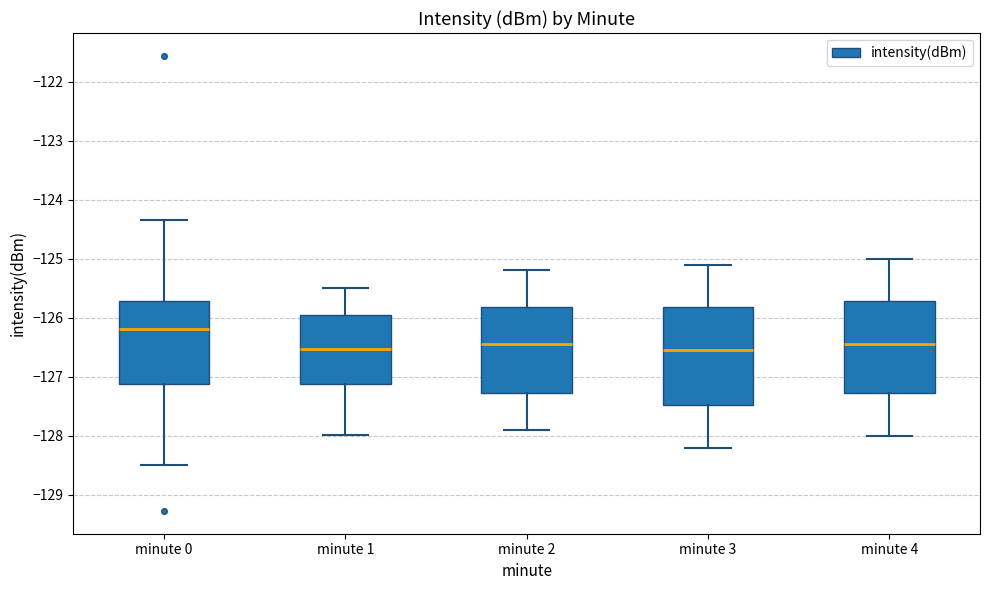

Reading left to right, transcribe this box plot: for each box, give where its median line is, the range the box spans, and where its two whiskers end, as read against the y-axis. The values are not printed on the chart, so give them approximately, as read against the axis.

minute 0: median -126.2, box -127.1 to -125.7, whiskers -128.5 to -124.4
minute 1: median -126.5, box -127.1 to -125.9, whiskers -128.0 to -125.5
minute 2: median -126.4, box -127.3 to -125.8, whiskers -127.9 to -125.2
minute 3: median -126.5, box -127.5 to -125.8, whiskers -128.2 to -125.1
minute 4: median -126.4, box -127.3 to -125.7, whiskers -128.0 to -125.0